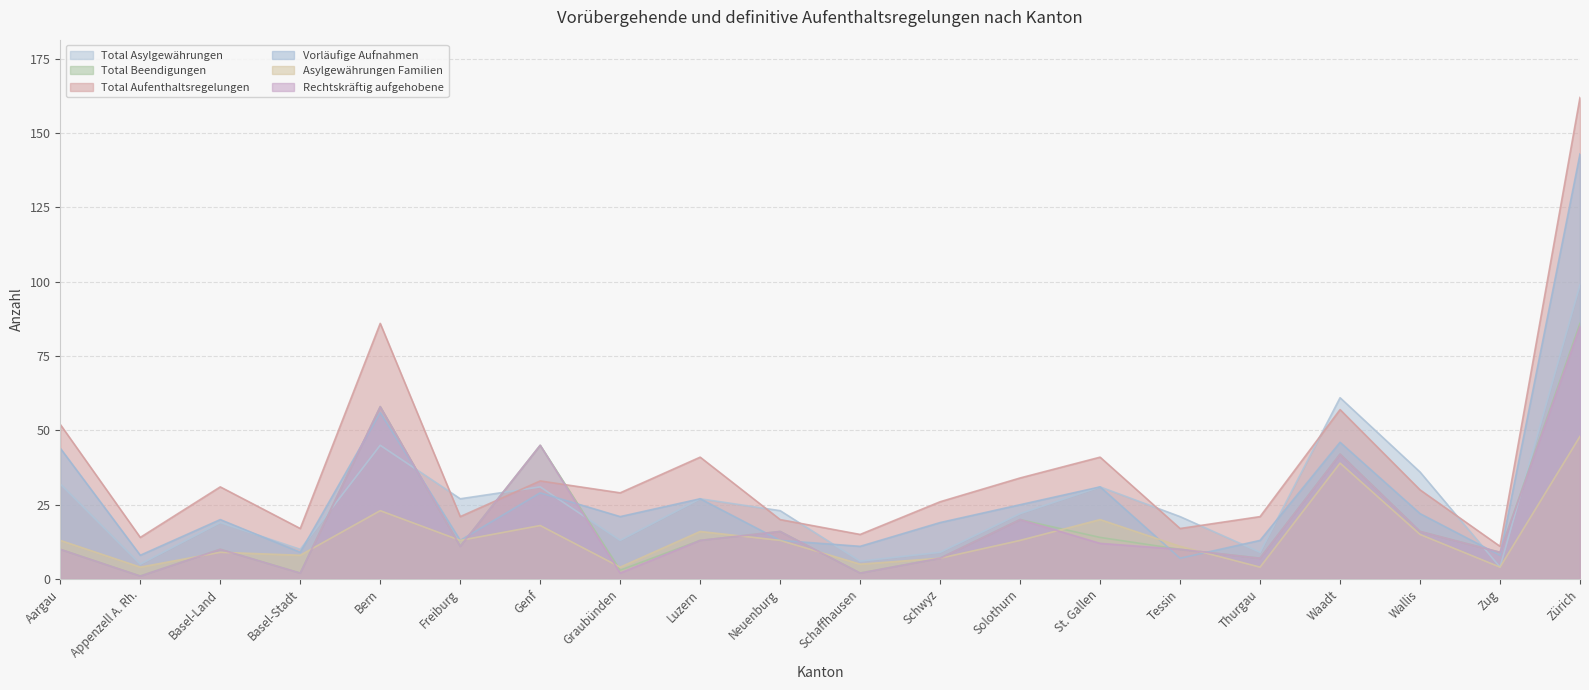

What is the approximate value of Vorläufige Aufnahmen at Basel-Stadt?

9